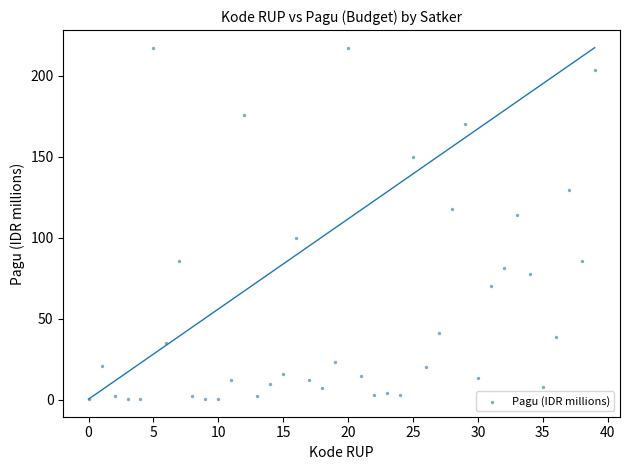

What is the range of Y values (max minus min)?

216.9